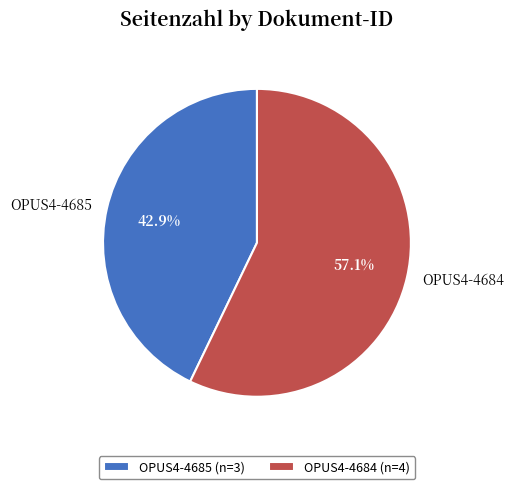

Count the number of slices in the pie.

2